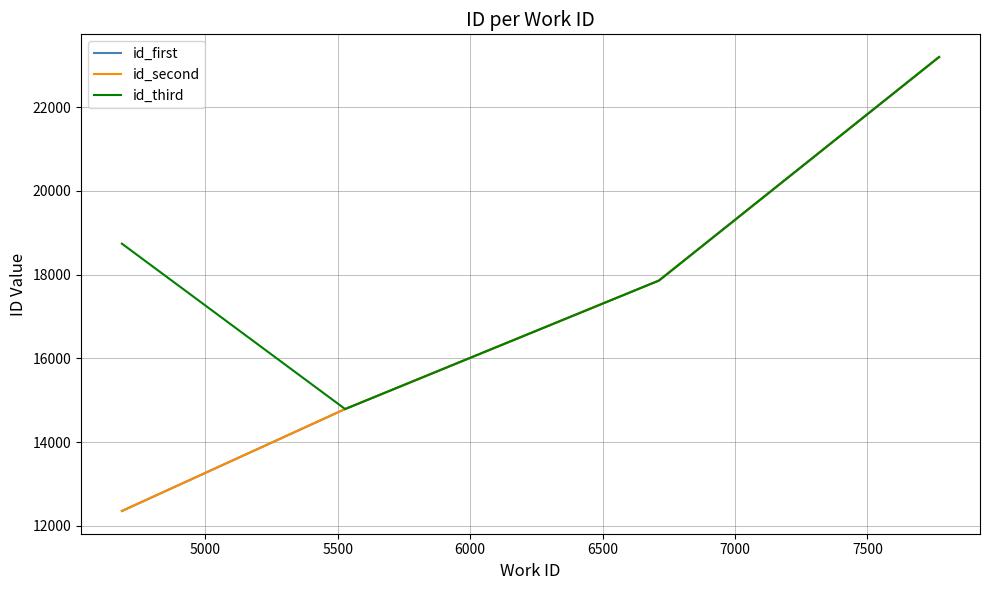

What is the highest value of the id_second series?

23197